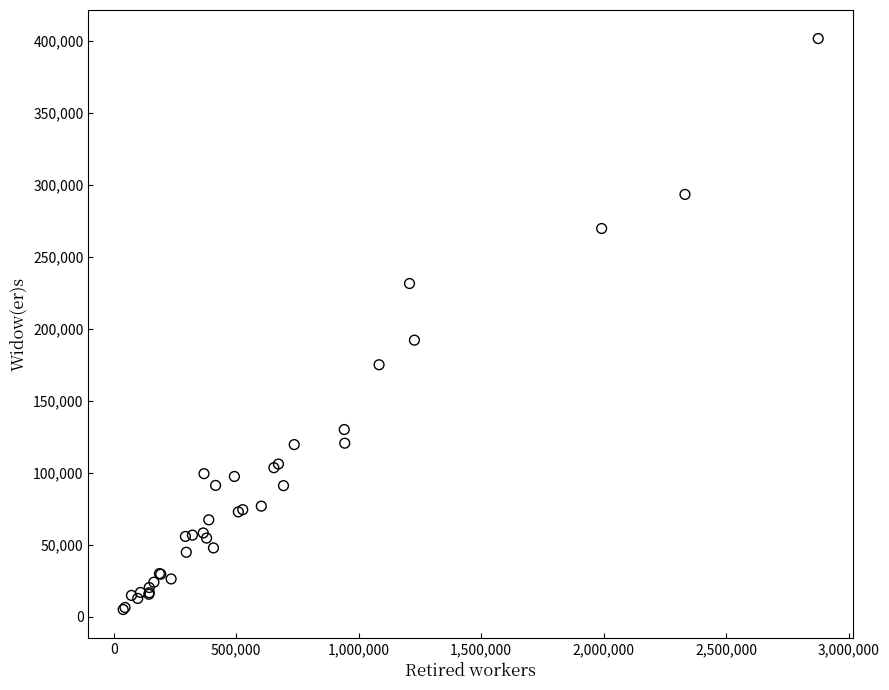

What Y value in the scatter plot is closest to 203402?

192211